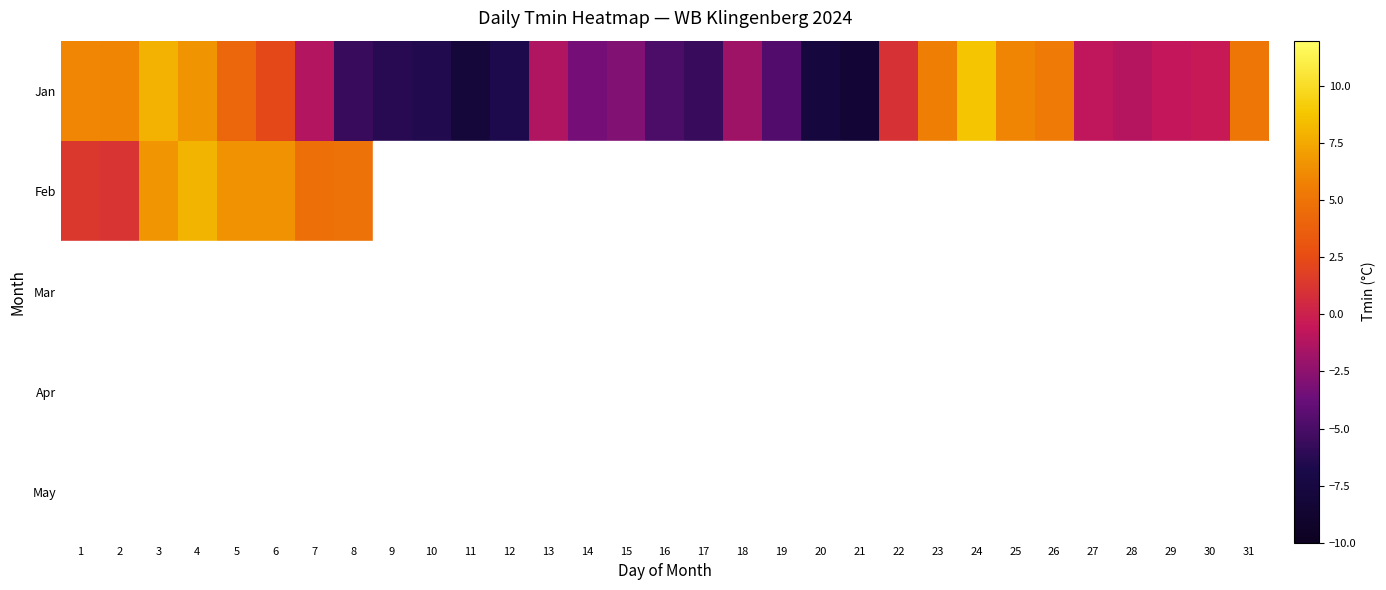

Count the number of data series in this chart.

5